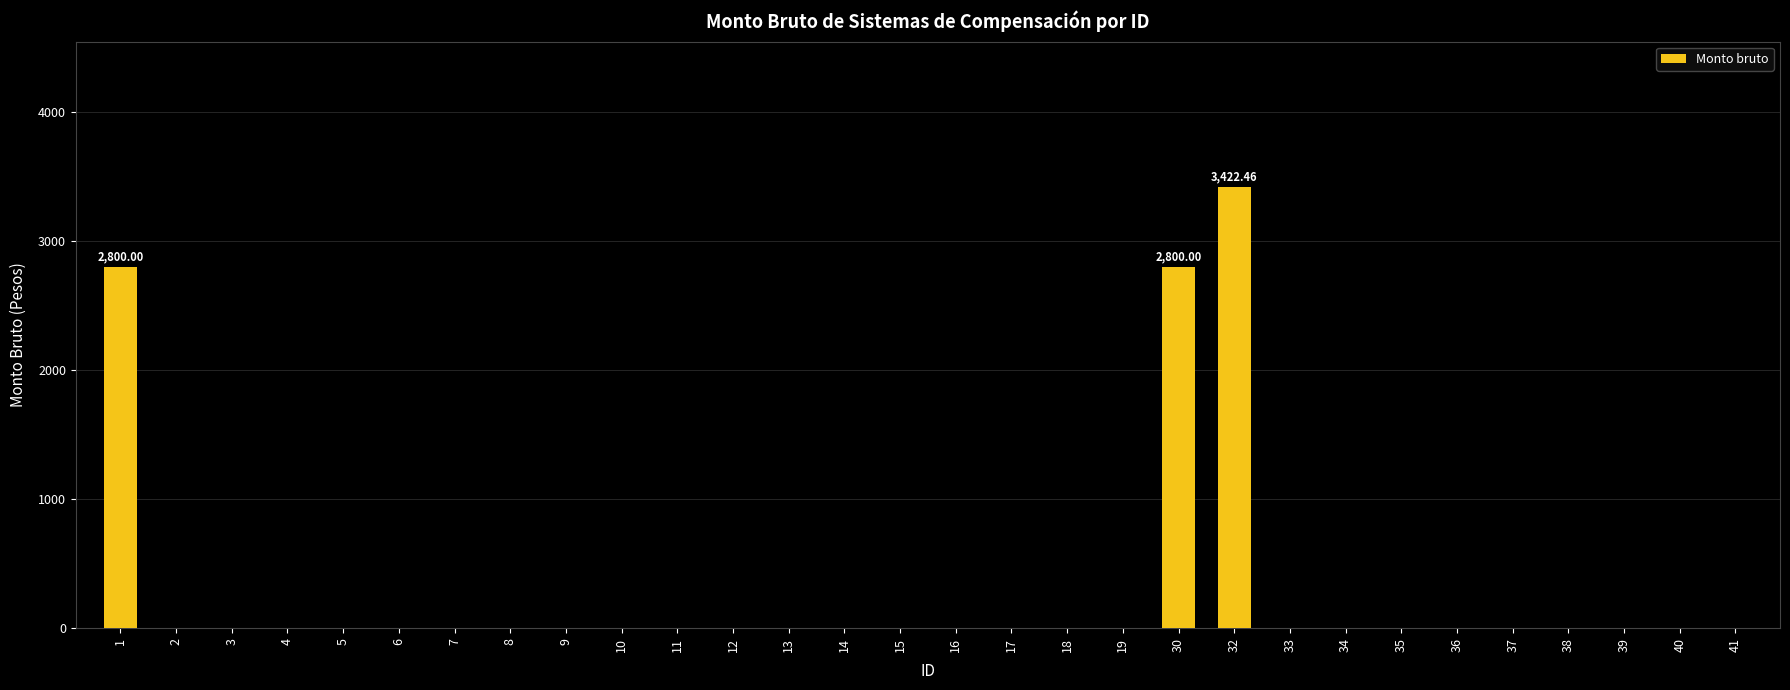

What is the sum of the values at 38 and 30?

2800.0